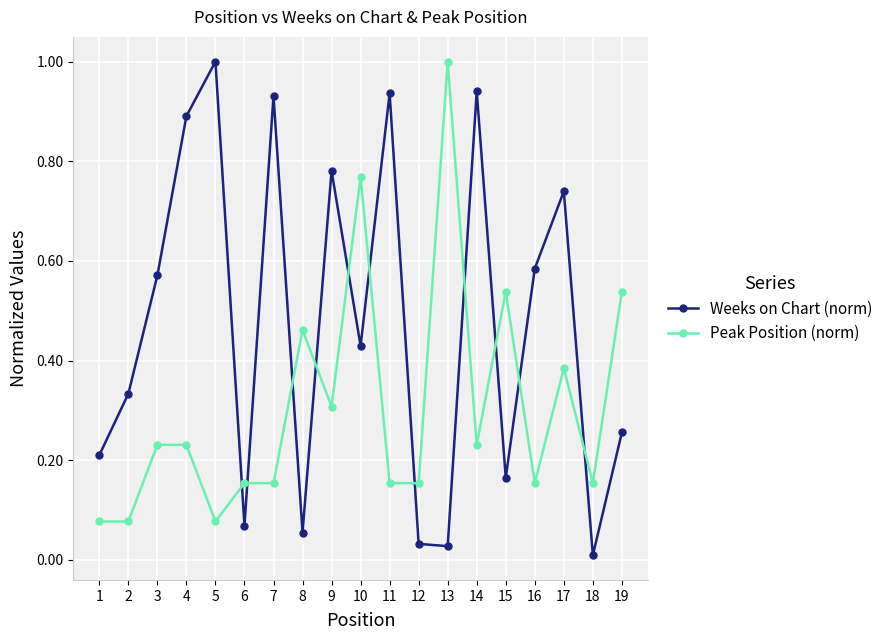

Is the value of Peak Position (norm) at 11 greater than the value of Weeks on Chart (norm) at 18?

Yes